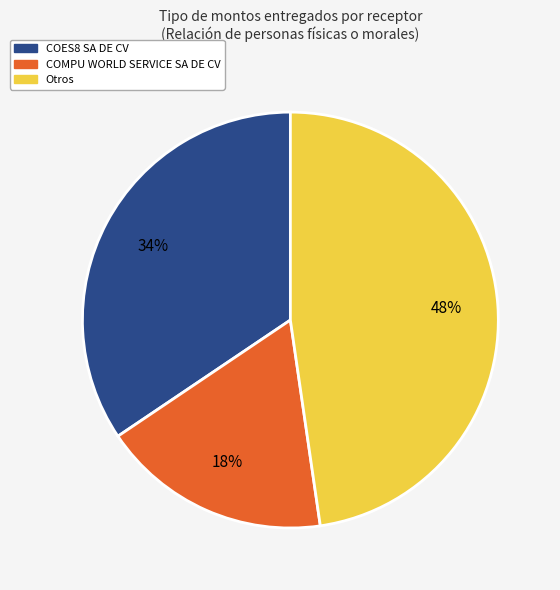

Is there a majority slice in this chart?

No